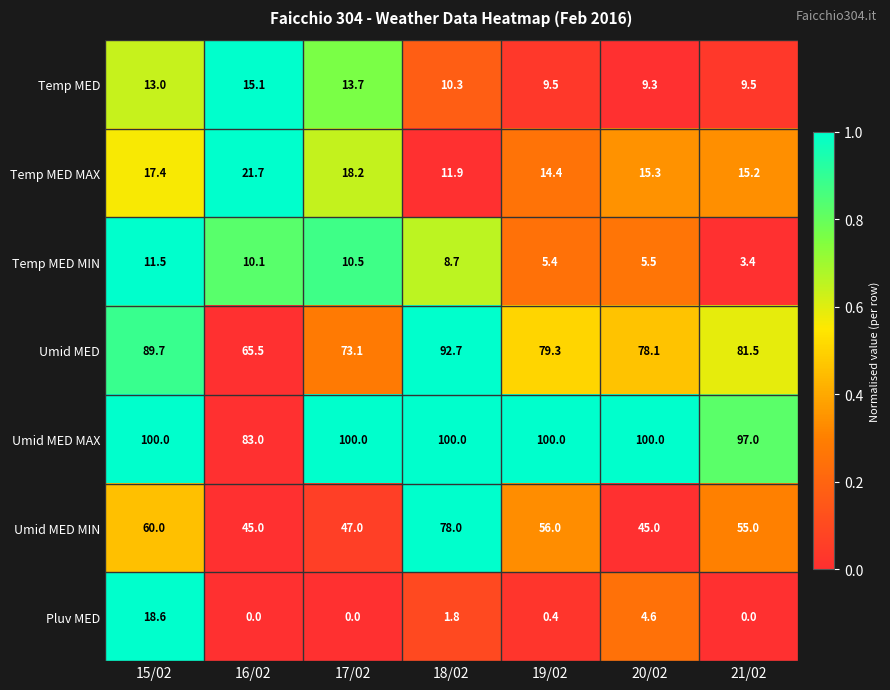

At how many categories does at least one series exceed 0?

7